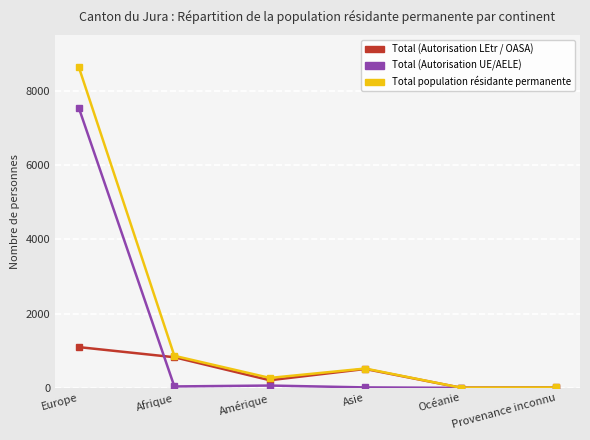

What is the label of the 3rd point from the left?

Amérique